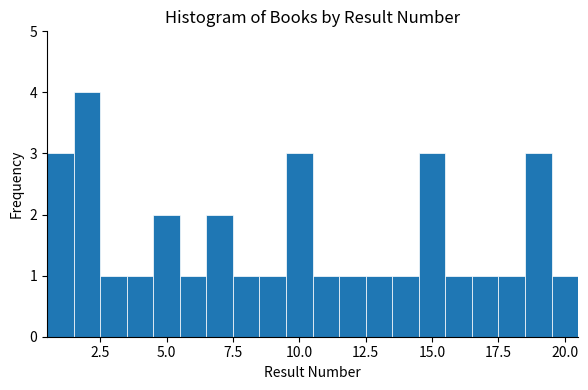

Read against the x-axis, roughly where is the centre of the tallest bar?

2.0